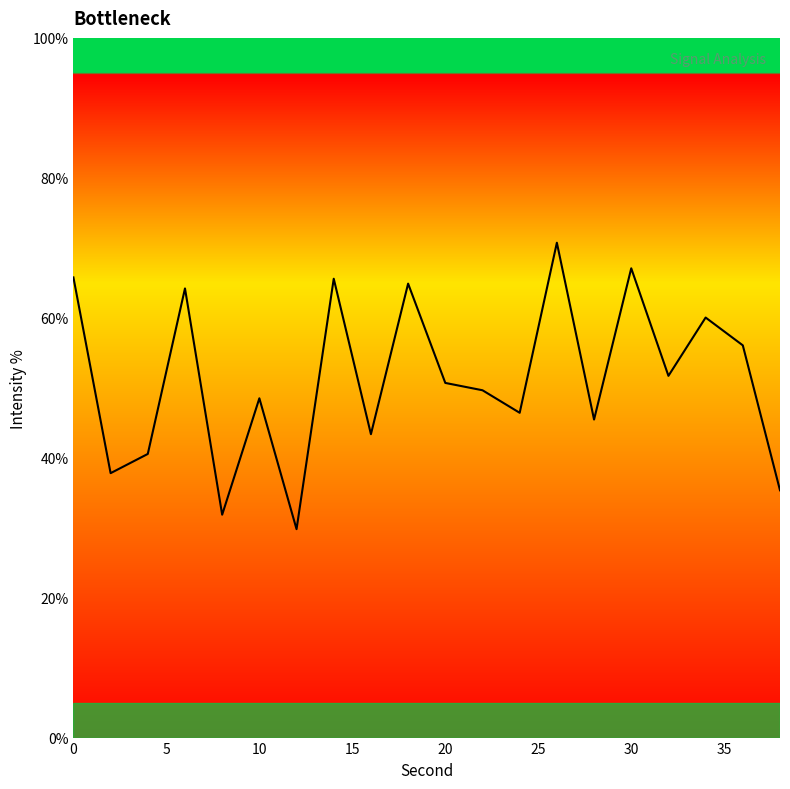

What is the difference between the maximum and minimum values?

40.9